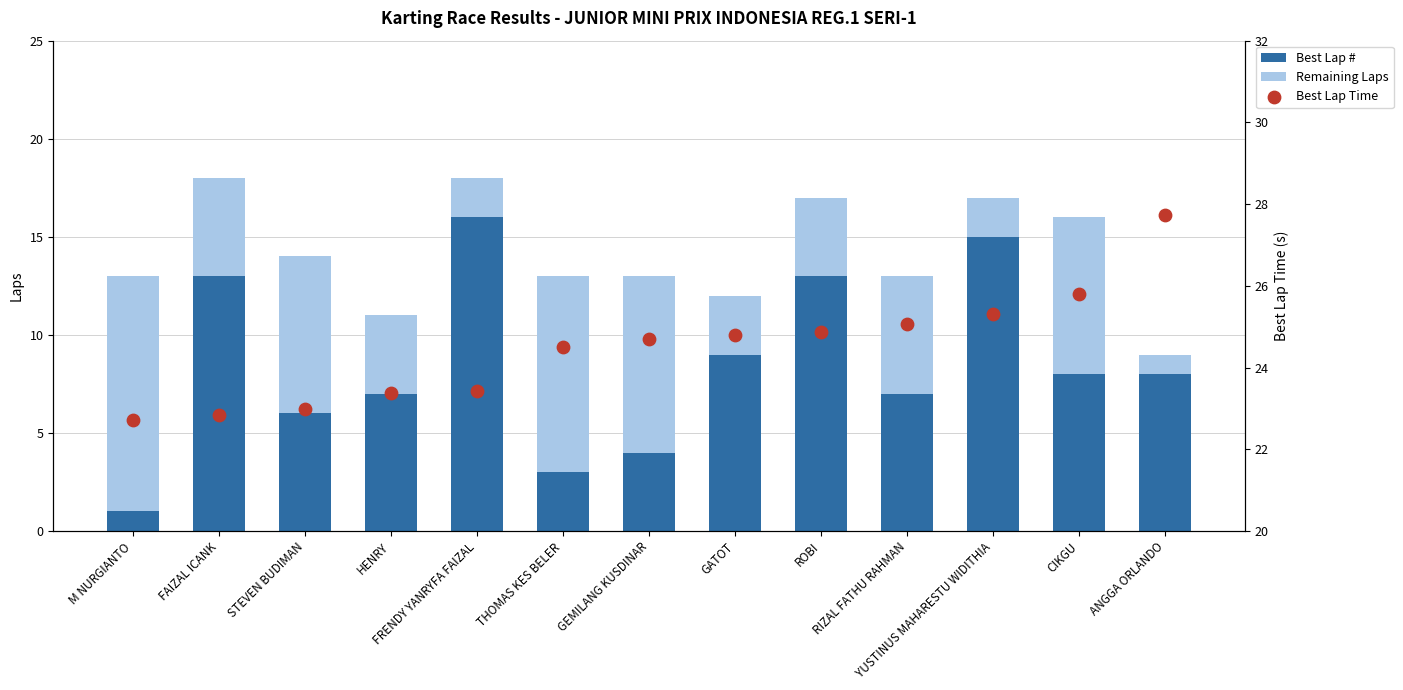

What is the total value across all series at M NURGIANTO?

35.7